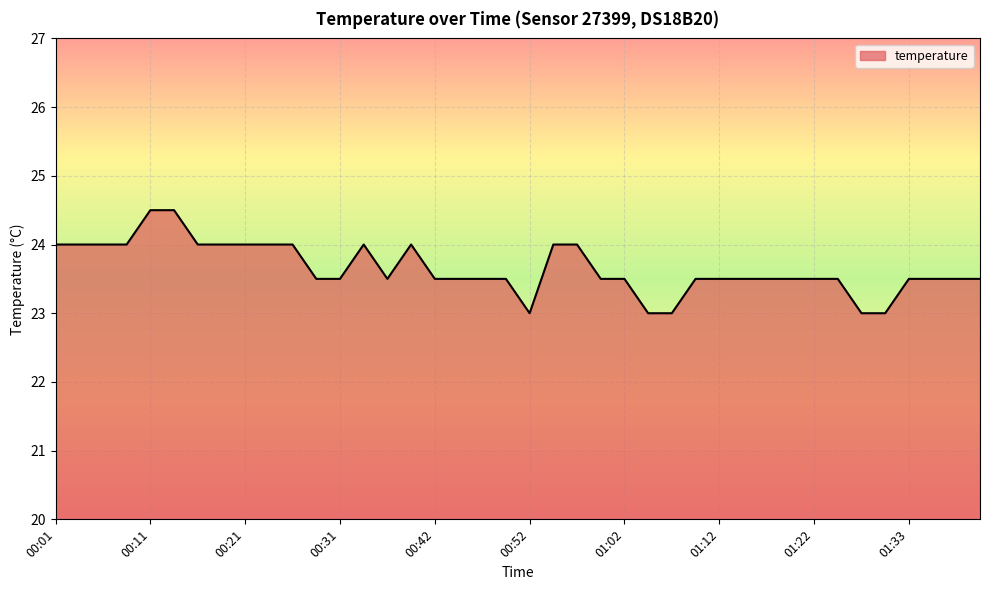

What is the greatest value displayed?

24.5